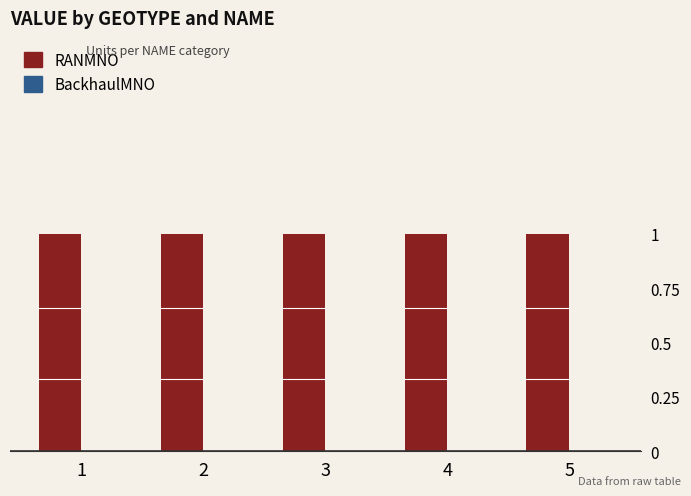

Reading left to right, extract all data points from this chart.

RANMNO: 1=1	2=1	3=1	4=1	5=1
BackhaulMNO: 1=0	2=0	3=0	4=0	5=0